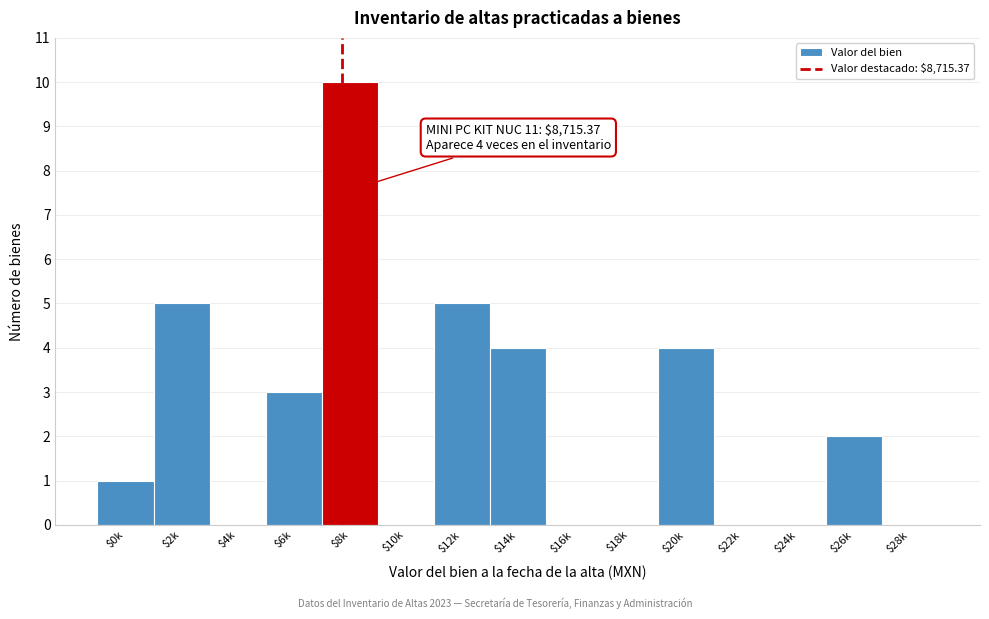

Which label corresponds to the largest value in the chart?

$8k